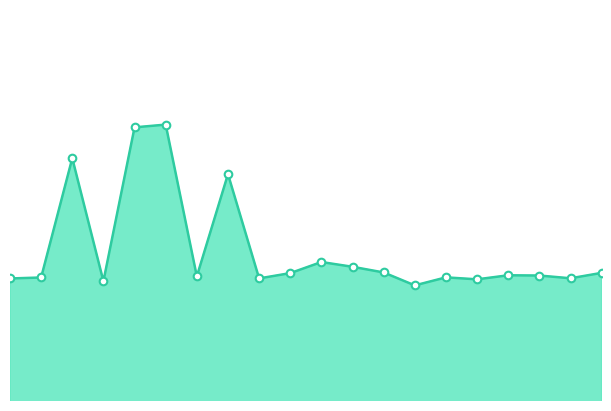

Is this an area chart (filled region under the line)?

Yes